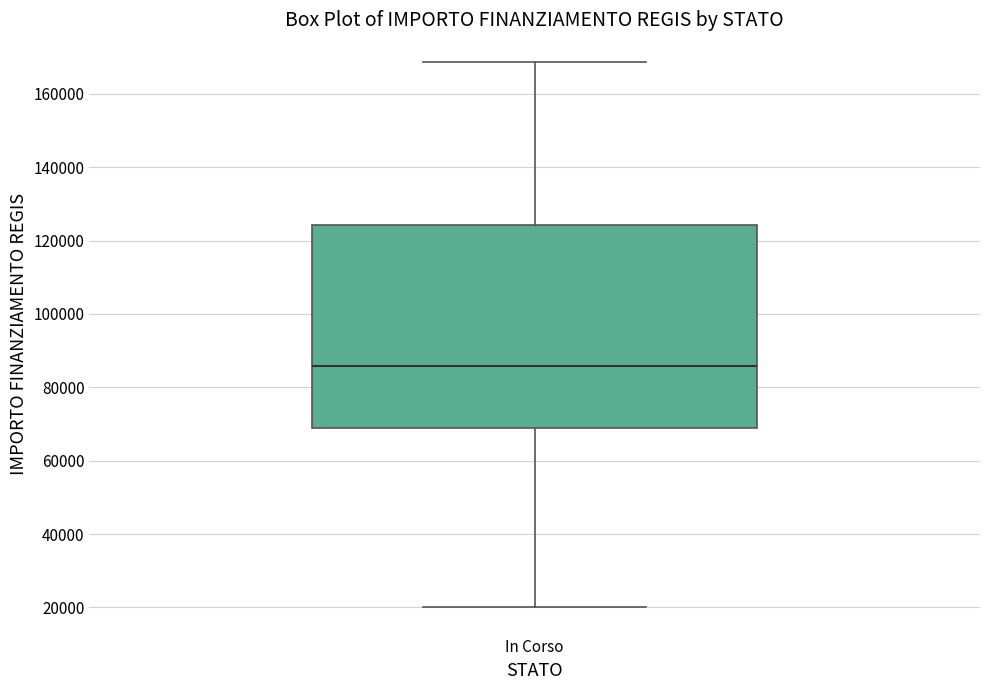

Where is the lower edge of the box for In Corso on the y-axis? The values are not printed on the chart, so give them approximately, as read against the axis.

68000